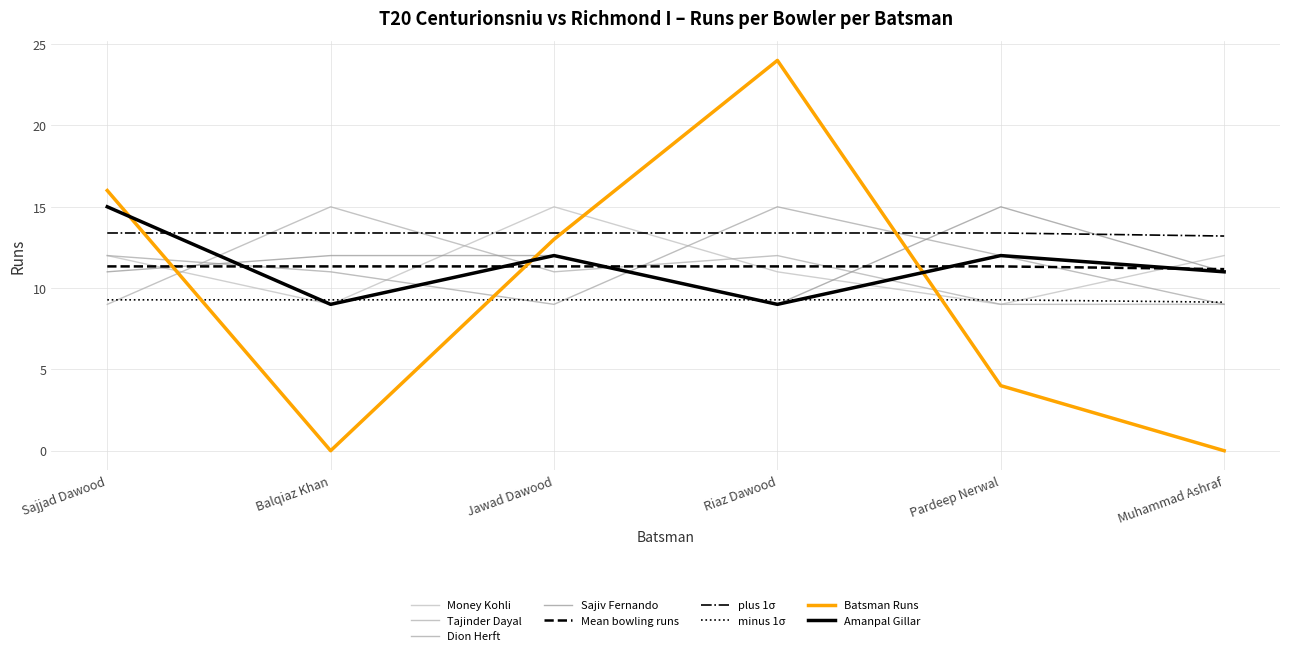

What are all the series names shown in the legend?

Money Kohli, Tajinder Dayal, Dion Herft, Sajiv Fernando, Mean bowling runs, plus 1σ, minus 1σ, Batsman Runs, Amanpal Gillar